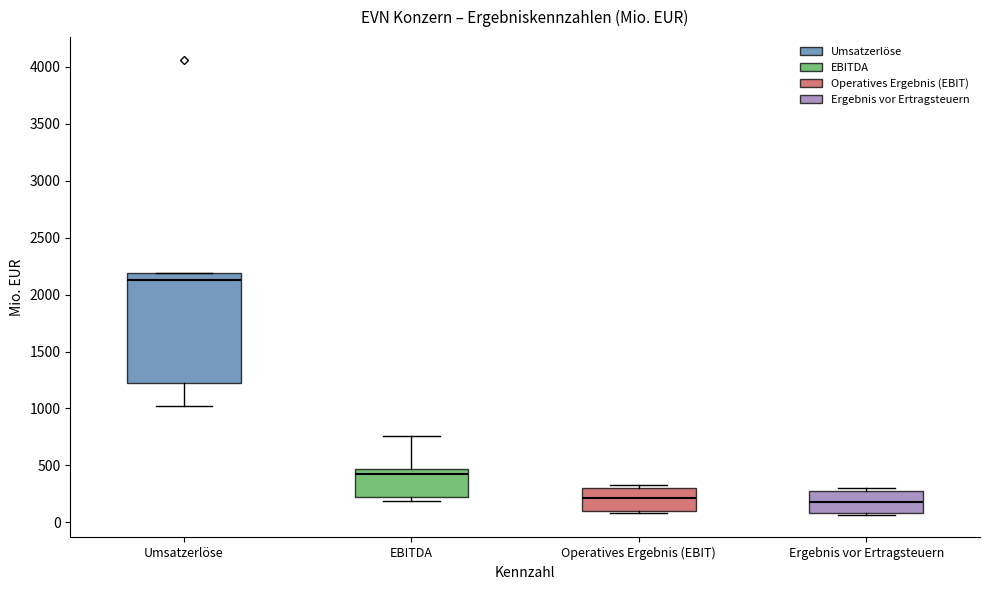

Reading left to right, read every box against the y-axis: the position of its median line, the range the box covers, and the ends of its whiskers. The values are not printed on the chart, so give them approximately, as read against the axis.

Umsatzerlöse: median 2150, box 1250 to 2200, whiskers 1000 to 2200
EBITDA: median 400, box 200 to 450, whiskers 200 (just below the box's lower edge) to 750
Operatives Ergebnis (EBIT): median 200, box 100 to 300, whiskers 100 (just below the box's lower edge) to 350
Ergebnis vor Ertragsteuern: median 200, box 100 to 300, whiskers 50 to 300 (just above the box's upper edge)